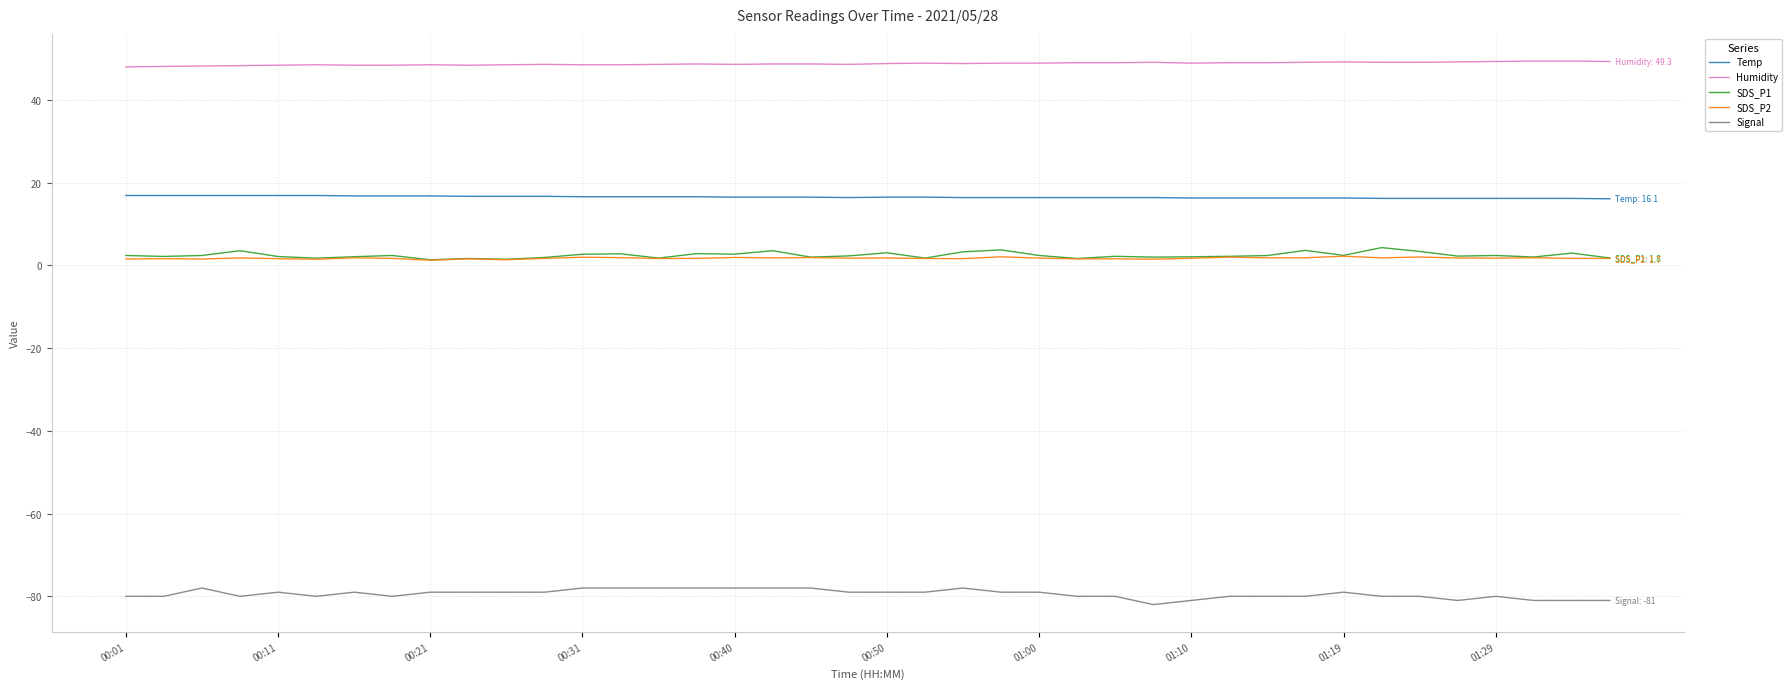

What is the difference between the second highest and minimum values in the Temp series?

0.8